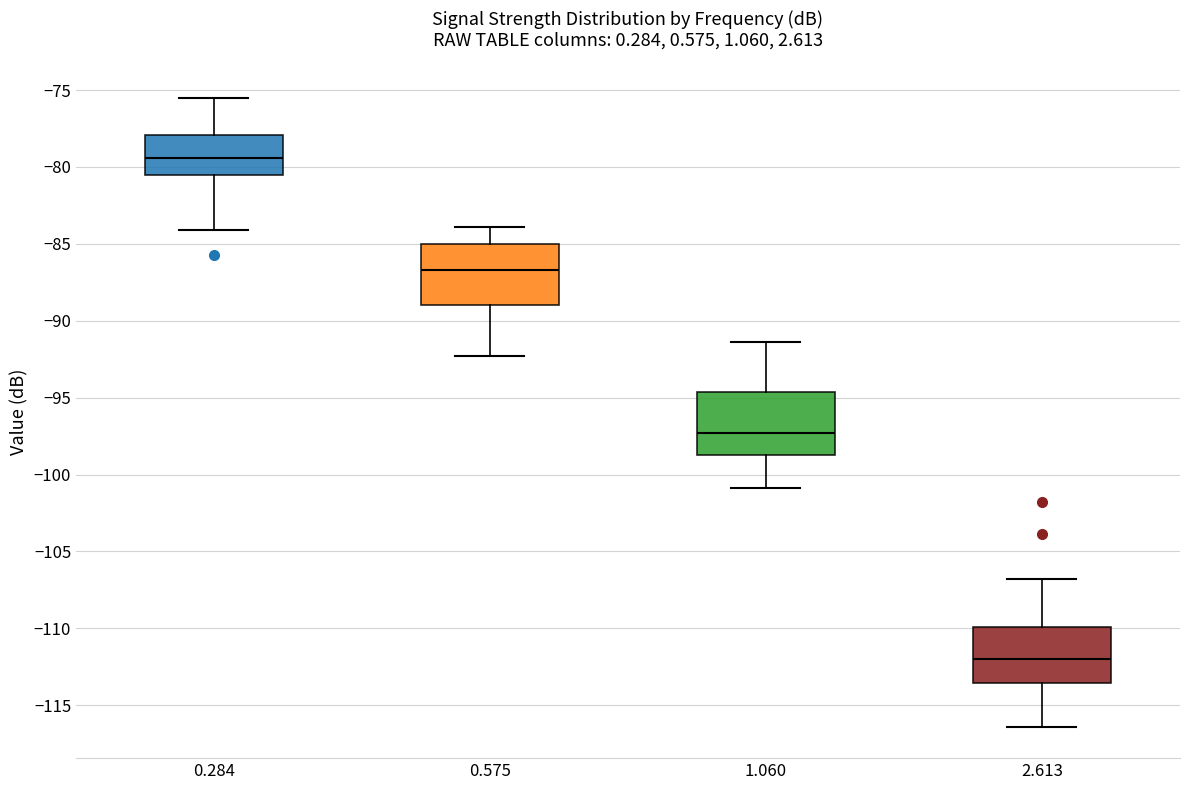

Reading left to right, read every box against the y-axis: the position of its median line, the range the box covers, and the ends of its whiskers. The values are not printed on the chart, so give them approximately, as read against the axis.

0.284: median -79.5, box -80.5 to -78.0, whiskers -84.0 to -75.5
0.575: median -86.5, box -89.0 to -85.0, whiskers -92.5 to -84.0
1.060: median -97.5, box -98.5 to -94.5, whiskers -101.0 to -91.5
2.613: median -112.0, box -113.5 to -110.0, whiskers -116.5 to -107.0